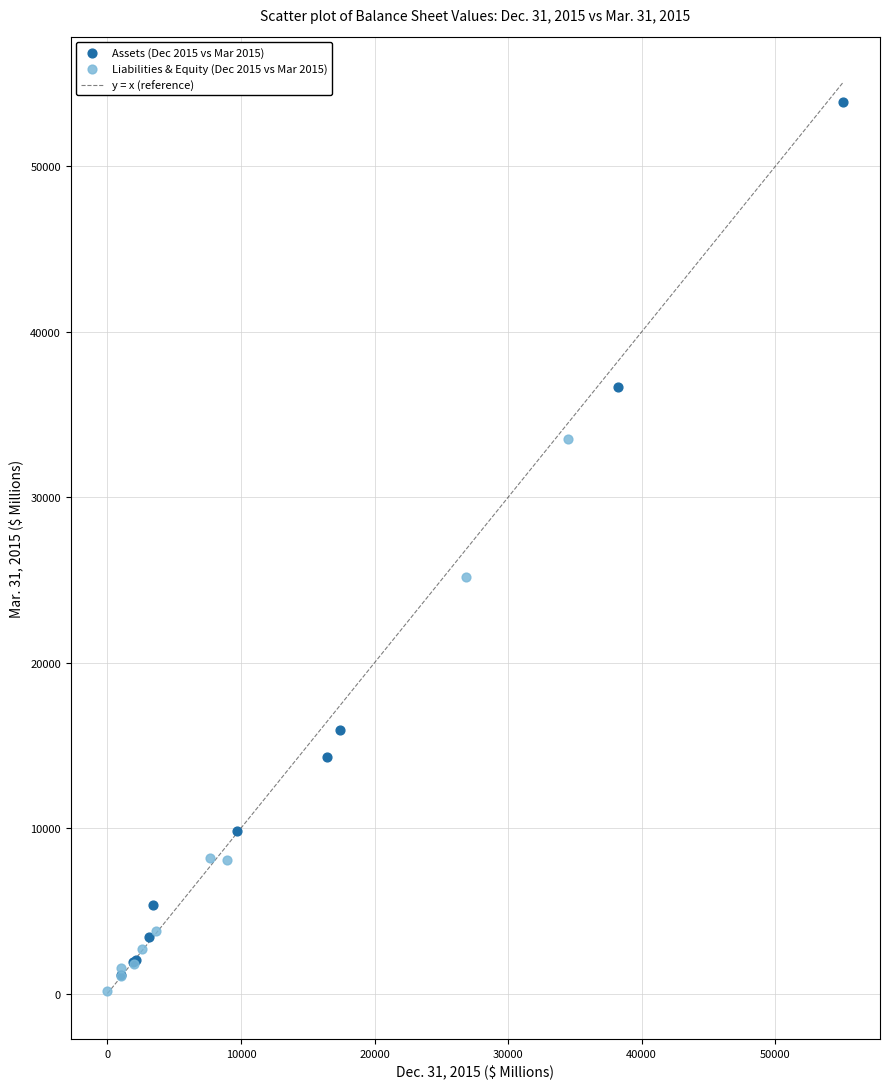

Which series reaches the maximum Y coordinate?

Assets (Dec 2015 vs Mar 2015)